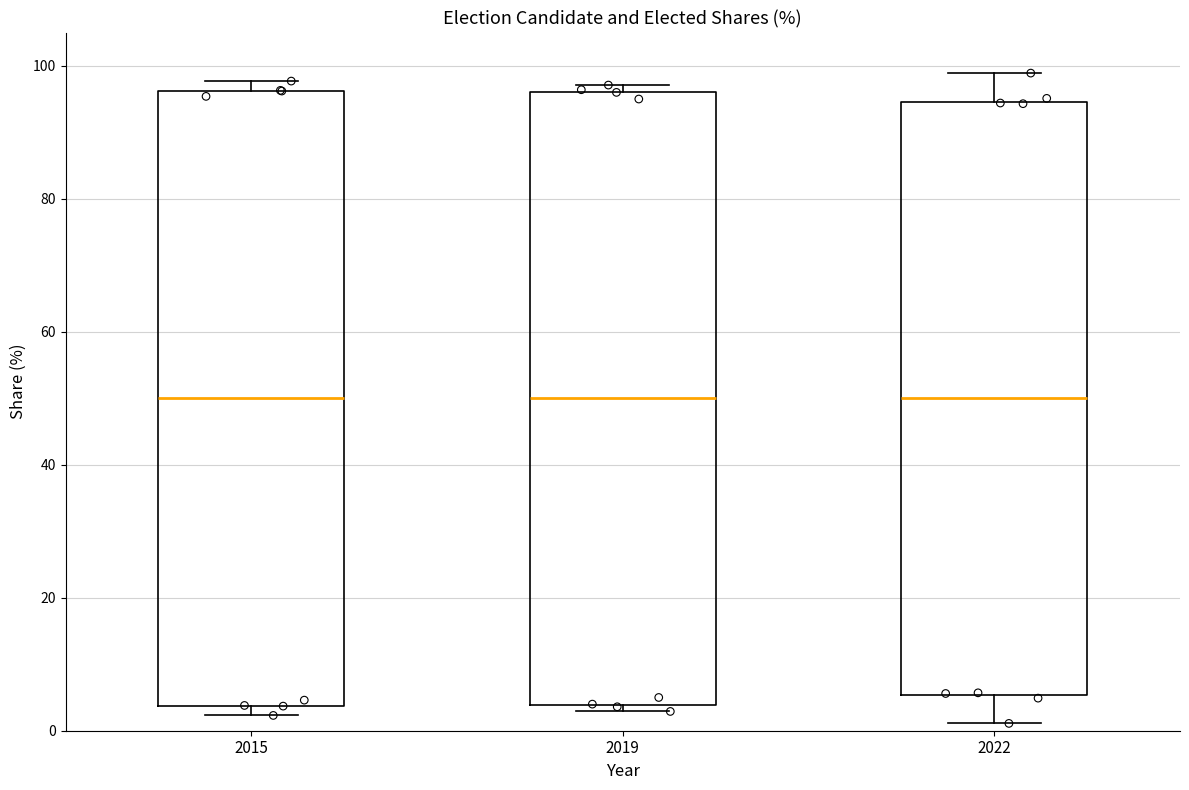

Where is the upper edge of the box at x = 2022 on the y-axis? The values are not printed on the chart, so give them approximately, as read against the axis.

94